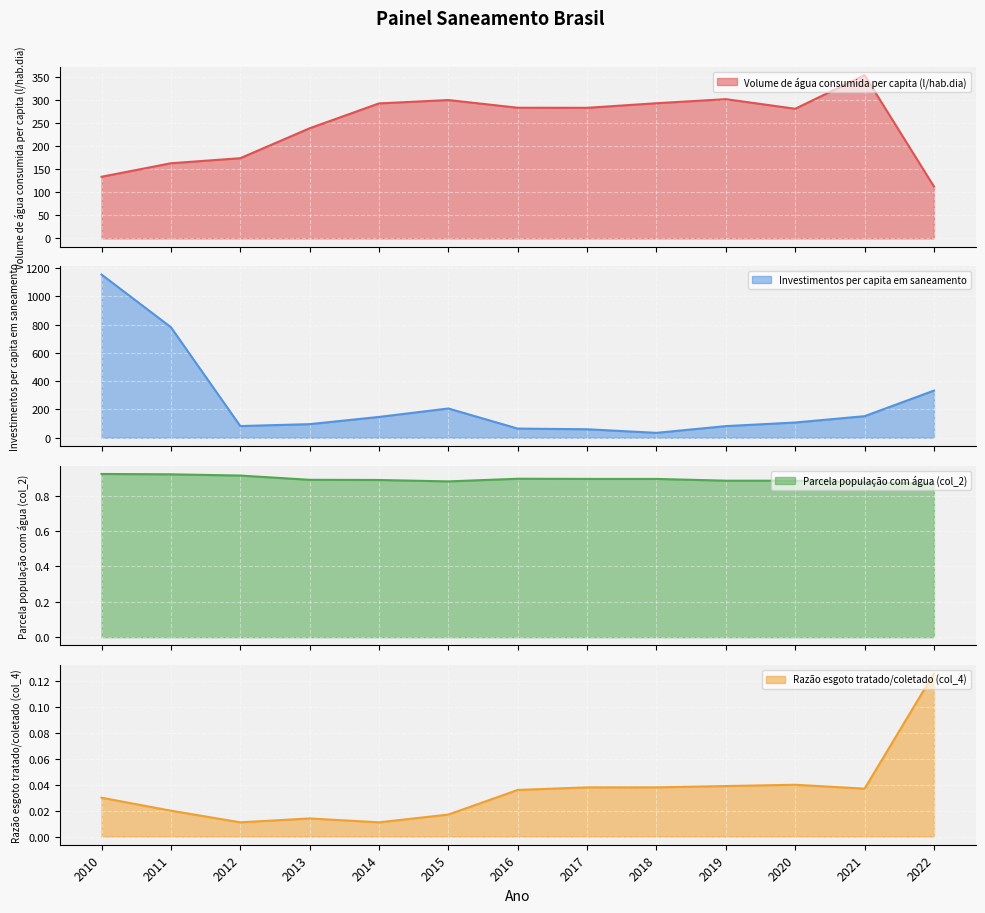

What is the approximate value of Volume de água consumida per capita (l/hab.dia) at 2014?

292.8